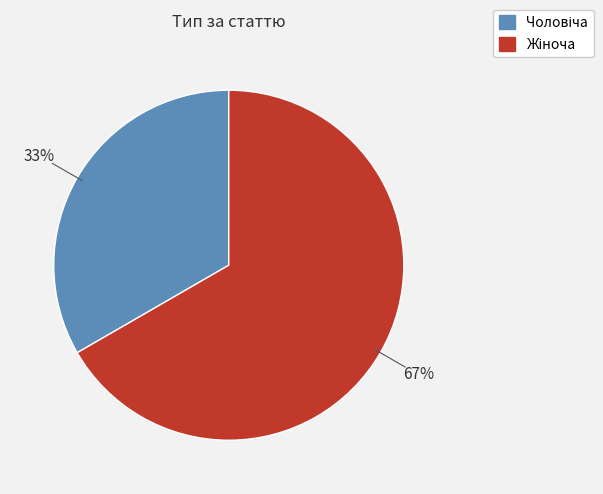

To the nearest percent, what is the average slice percentage?

50%